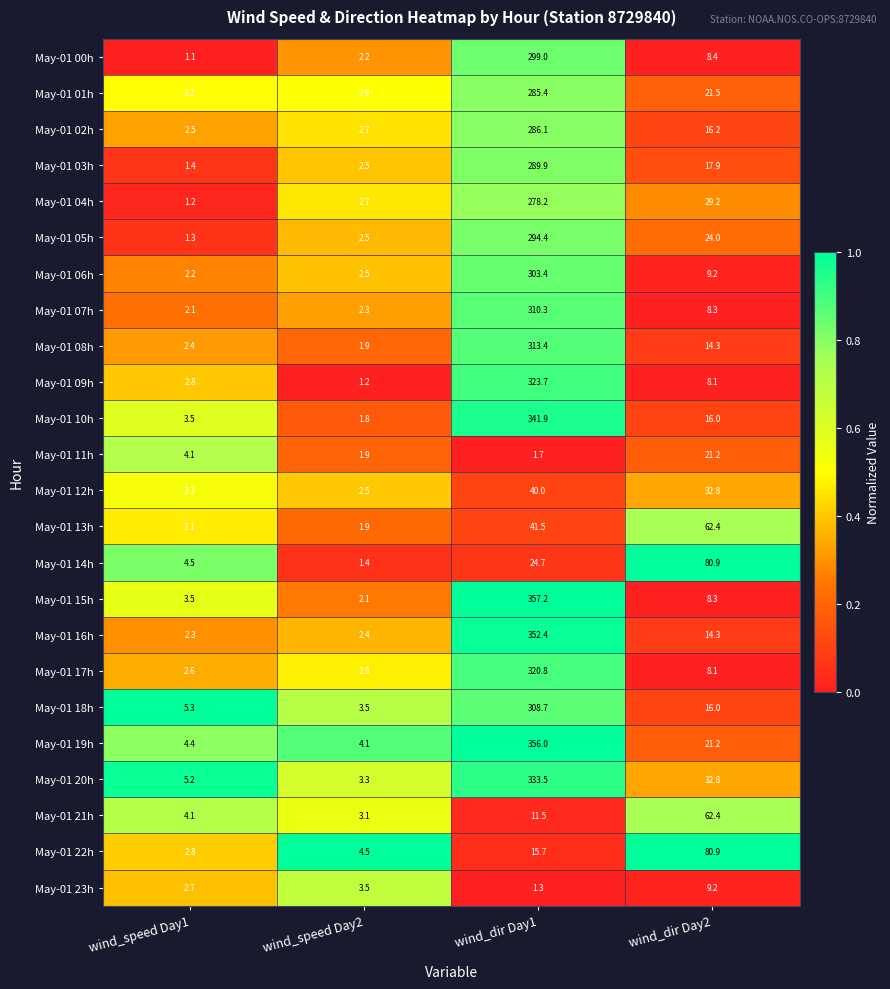

At which label does May-01 22h reach its minimum?

wind_speed Day1